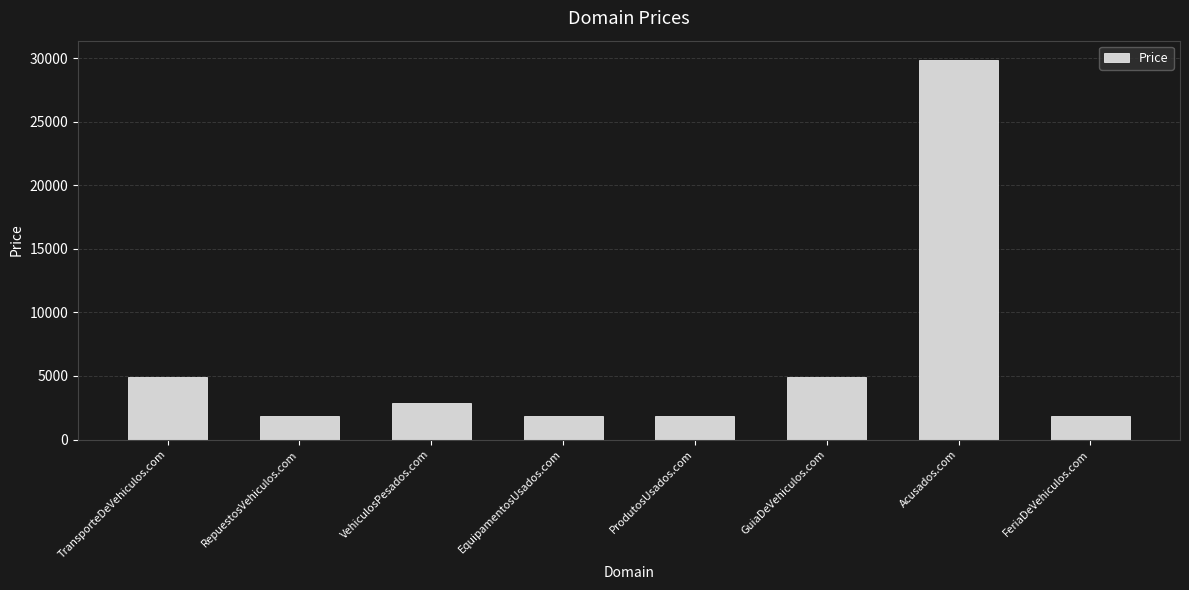

What is the label of the 8th bar from the right?

TransporteDeVehiculos.com